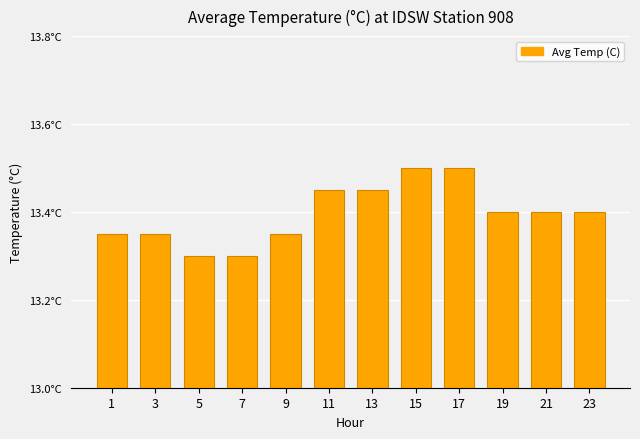

What is the ratio of the value at 23 to the value at 19?

1.0